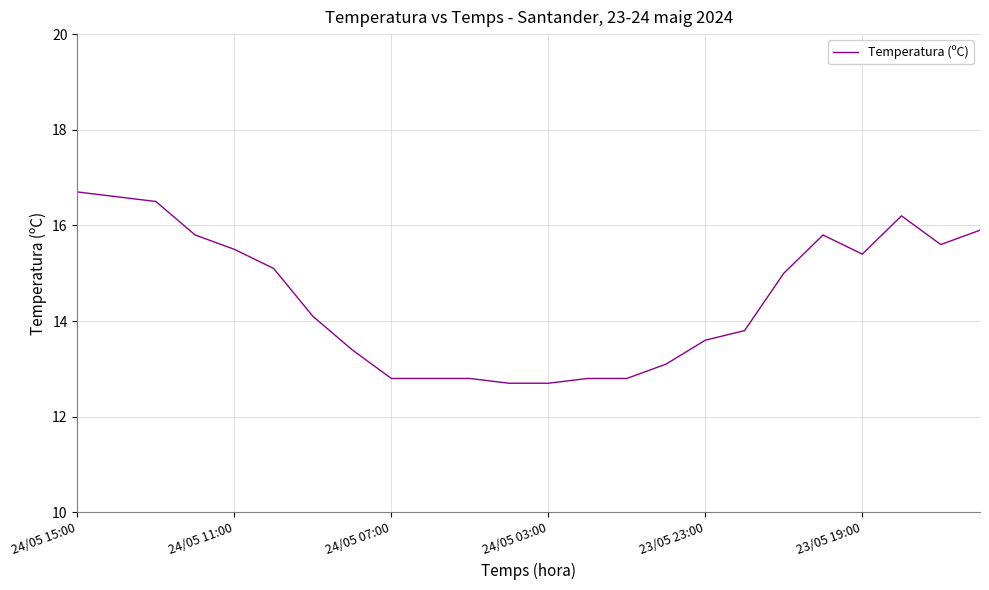

What is the smallest value displayed?

12.7